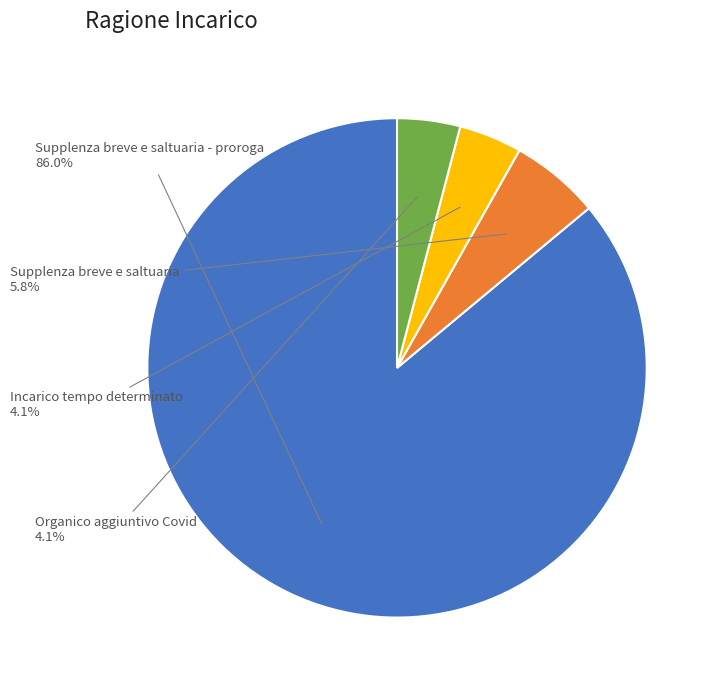

Is there a majority slice in this chart?

Yes